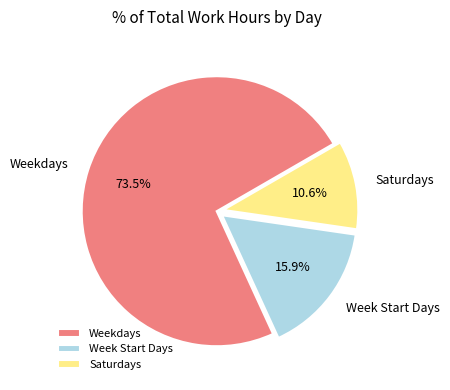

What percentage is NOT represented by Saturdays?

89.4%